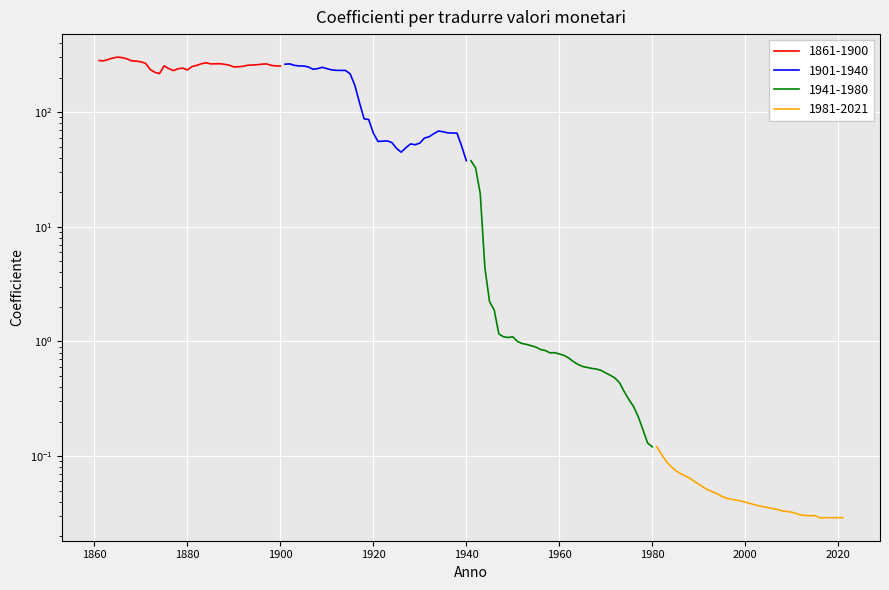

True or false: 1861-1900 and 1981-2021 cross at least once.

False